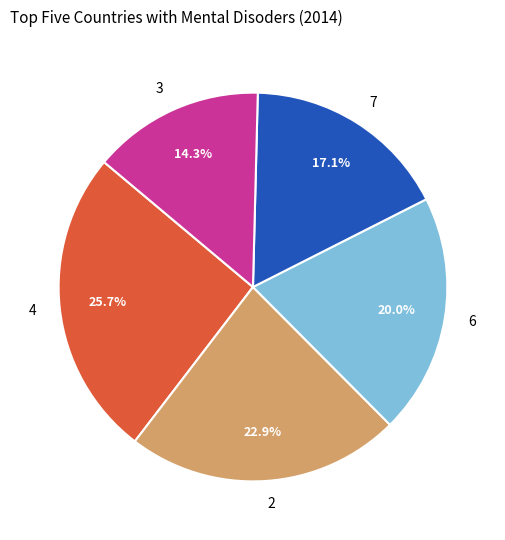

To the nearest percent, what is the difference between the largest and smallest slice percentages?

11%